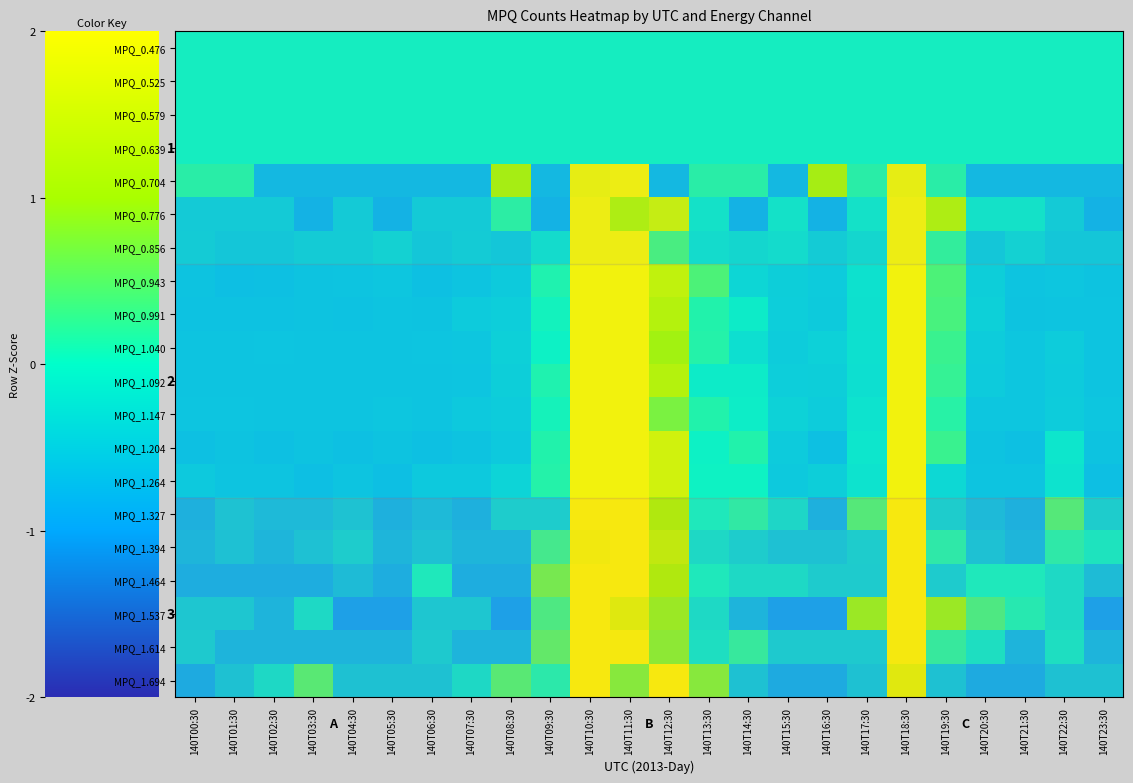

How many values in the MPQ_1.040 series are below 0?

18